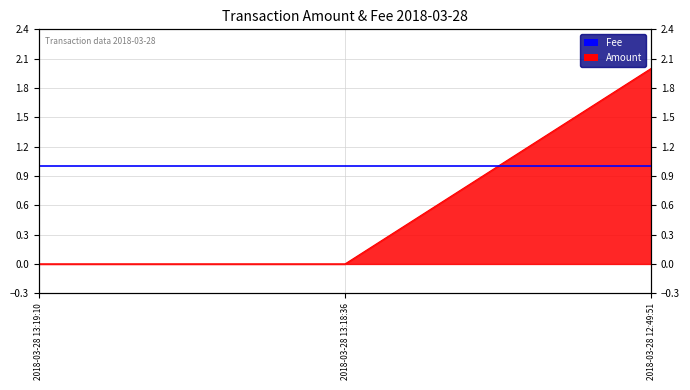

What is the label of the 3rd point from the left?

2018-03-28 12:49:51